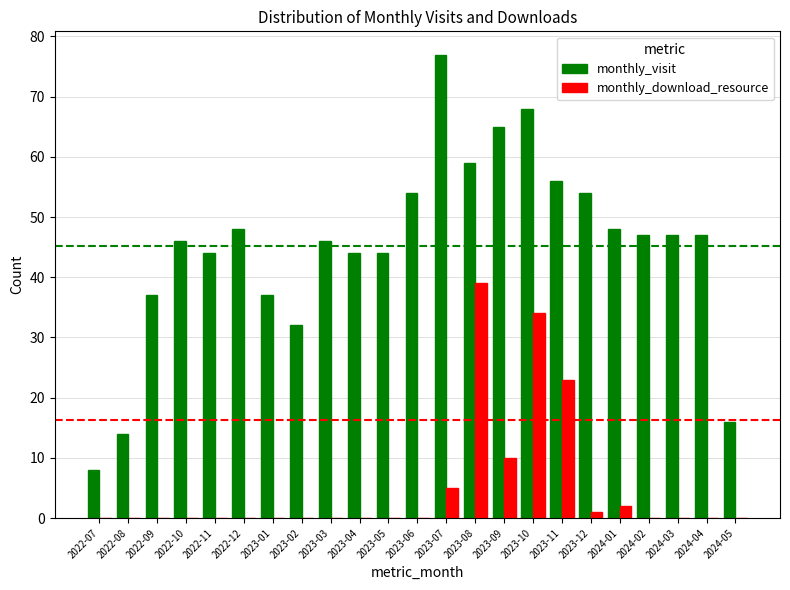

How many series are shown in this chart?

2